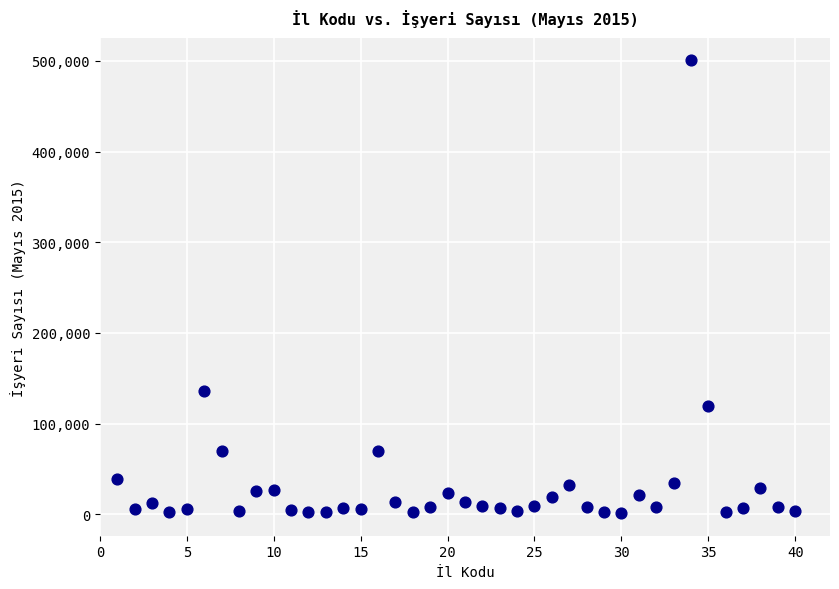

What is the range of X values (max minus min)?

39